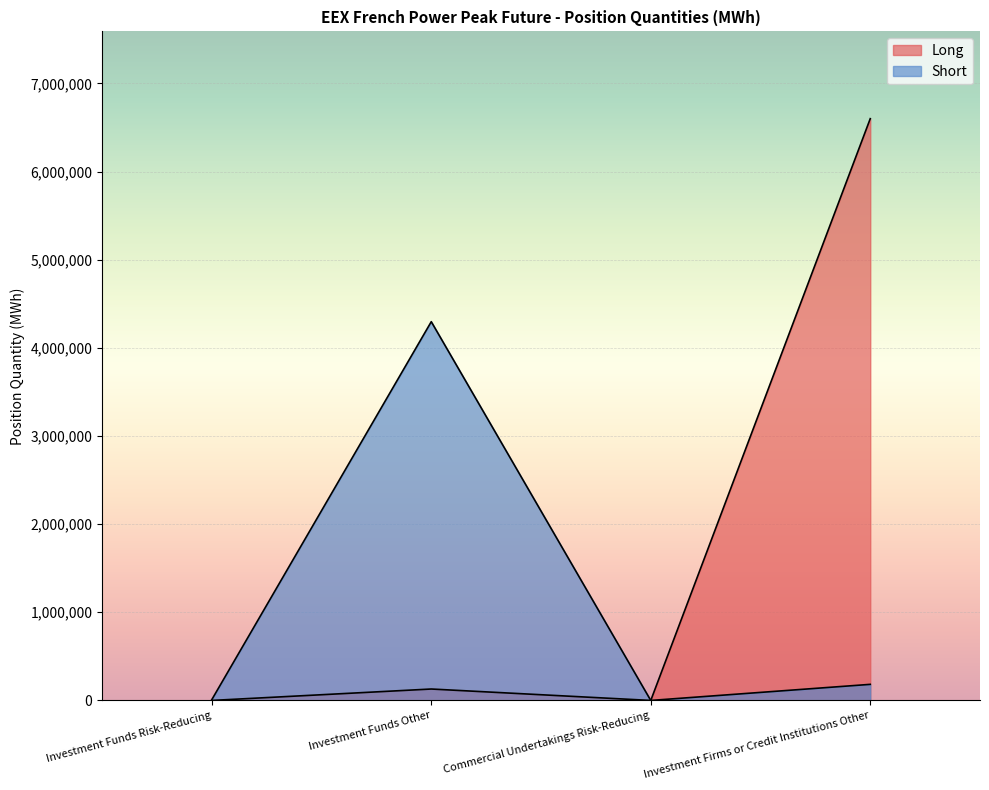

What is the value of the Long point at the 4th from the left?

6599652